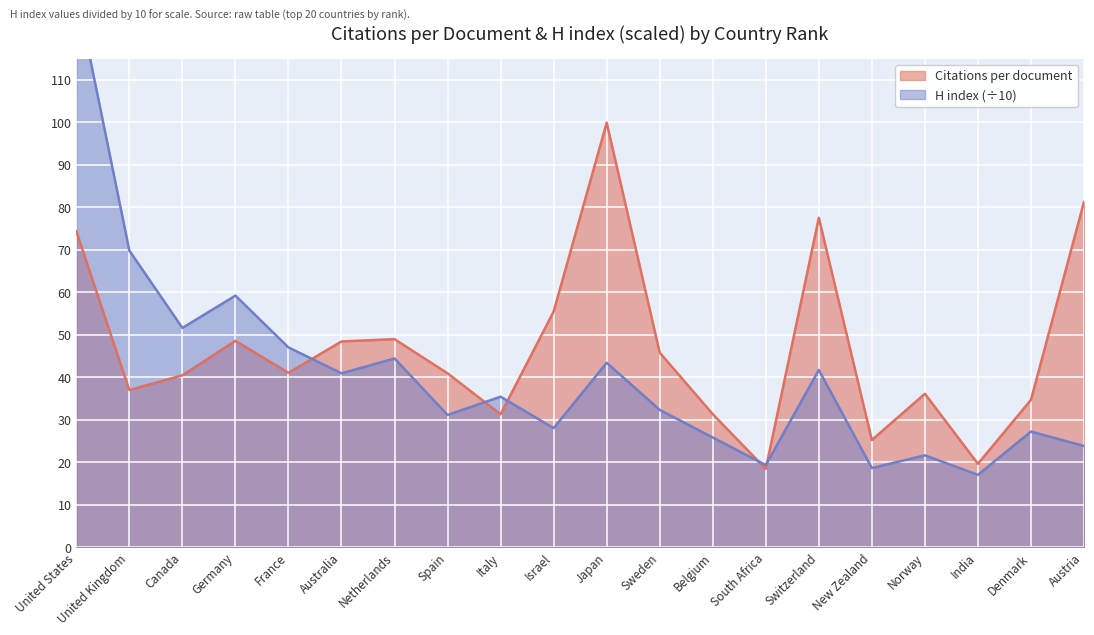

What value does the Citations per document series have at United States?

74.4